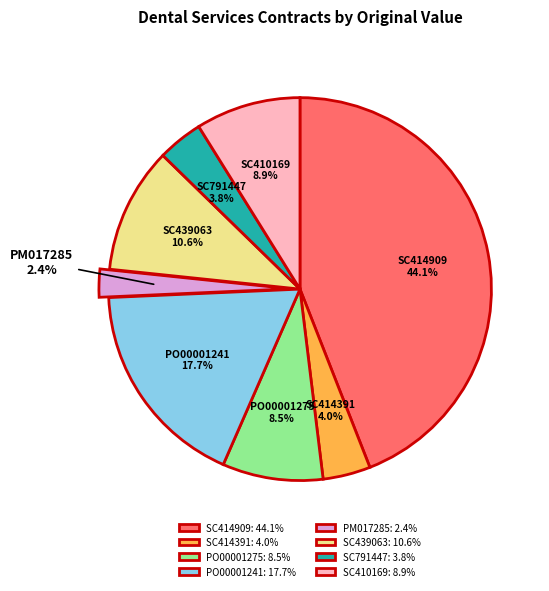

Which has a higher value, PO00001241 or PM017285?

PO00001241